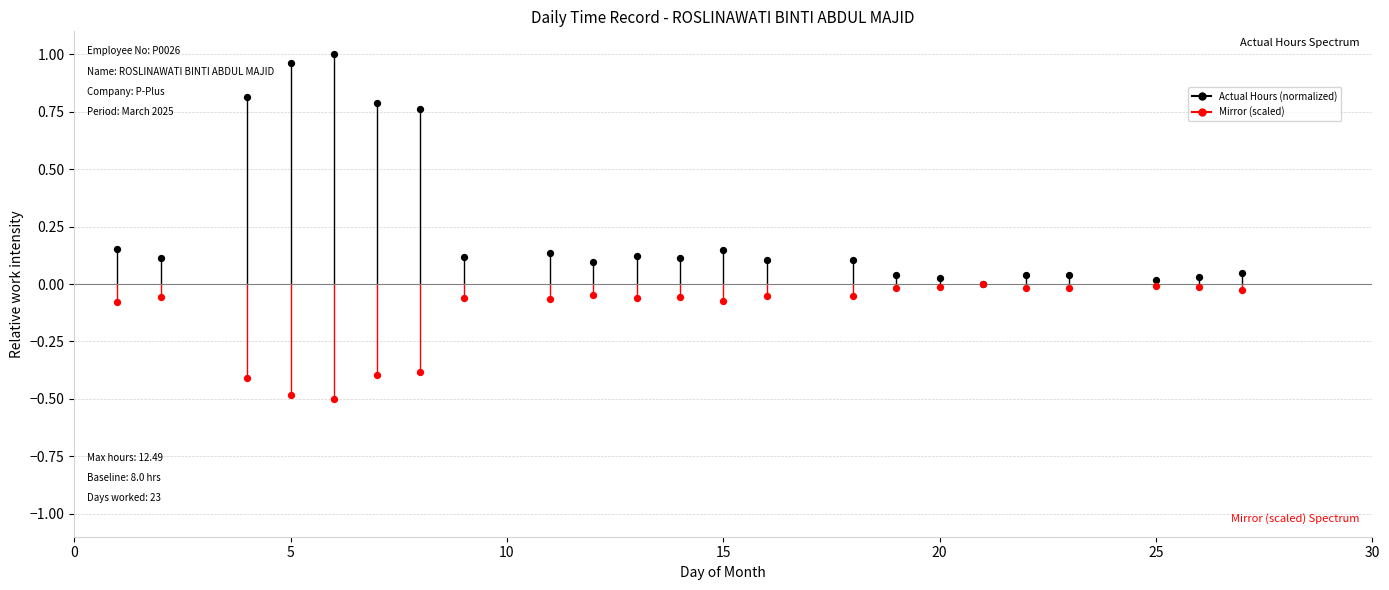

What are all the series names shown in the legend?

Actual Hours (normalized), Mirror (scaled)